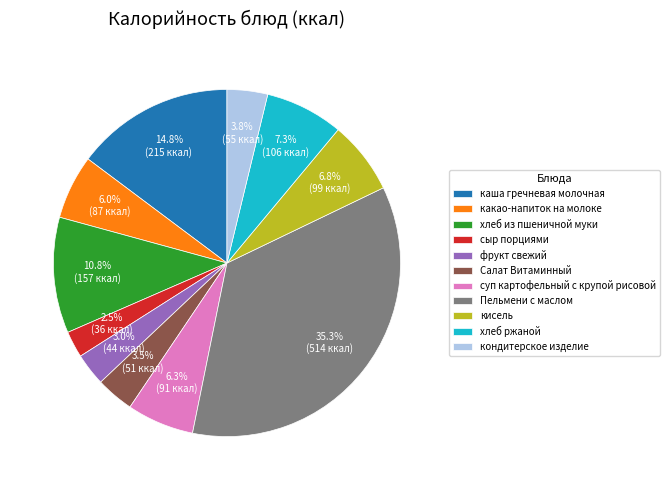

True or false: кисель accounts for 7% of the total.

True